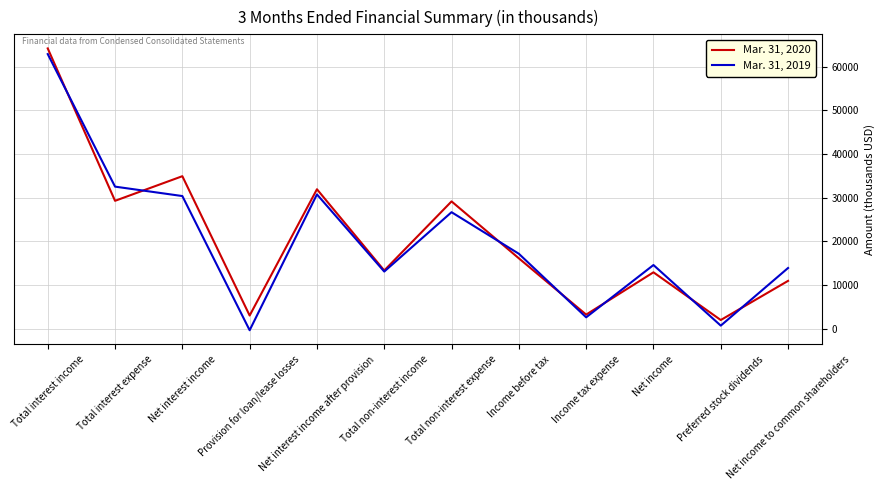

How many values in the Mar. 31, 2019 series are below 17146?

6